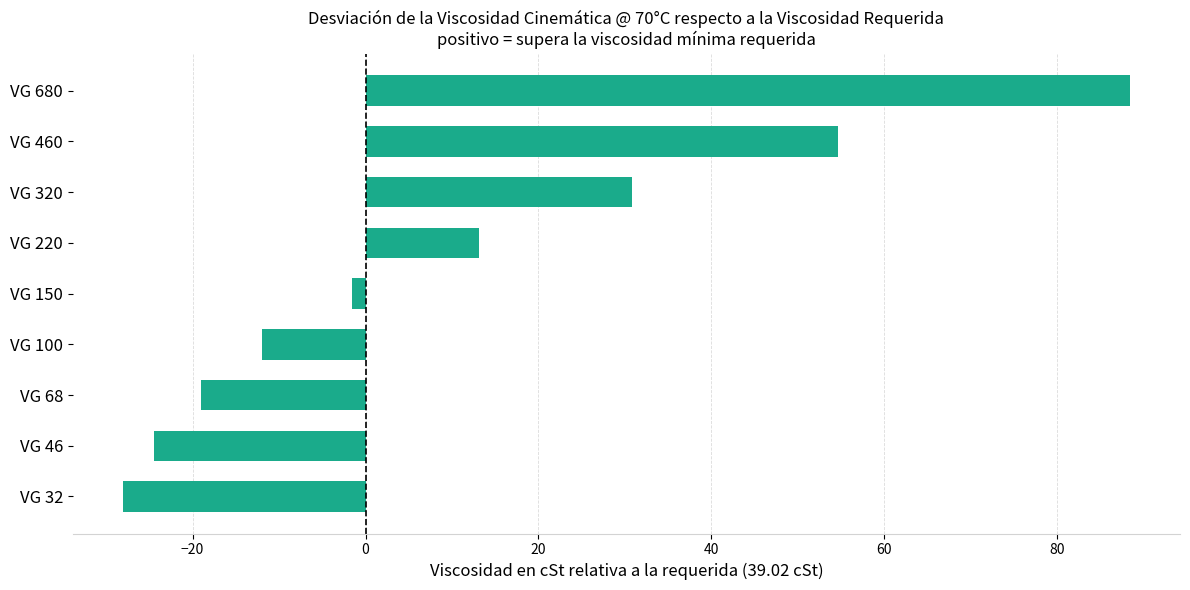

List the labels in order of value, largest first.

VG 680, VG 460, VG 320, VG 220, VG 150, VG 100, VG 68, VG 46, VG 32